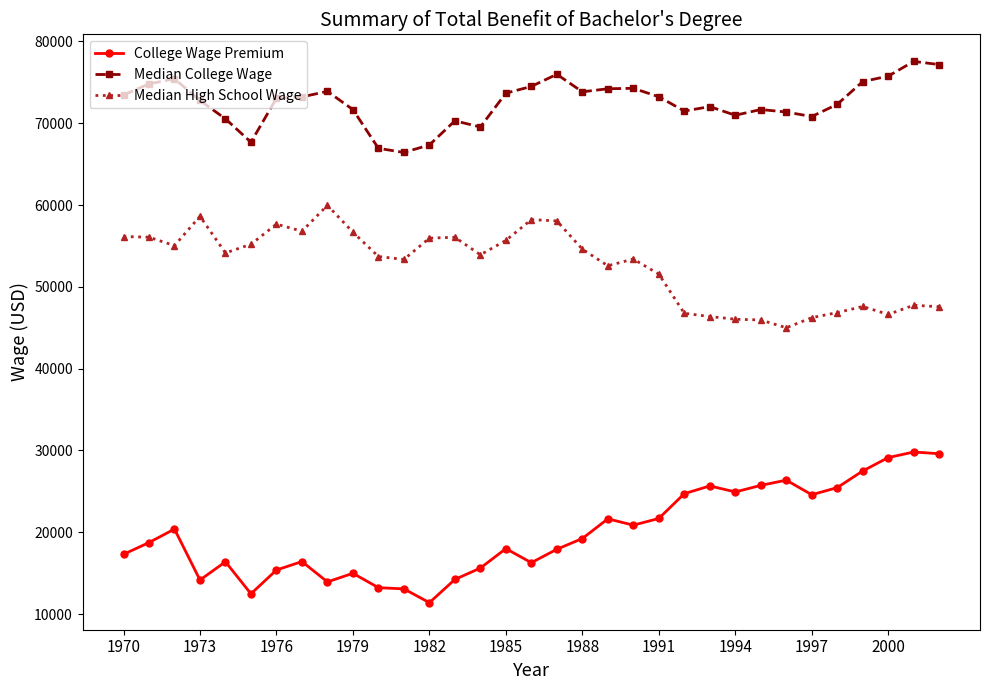

How many values in the College Wage Premium series are below 18740?

16